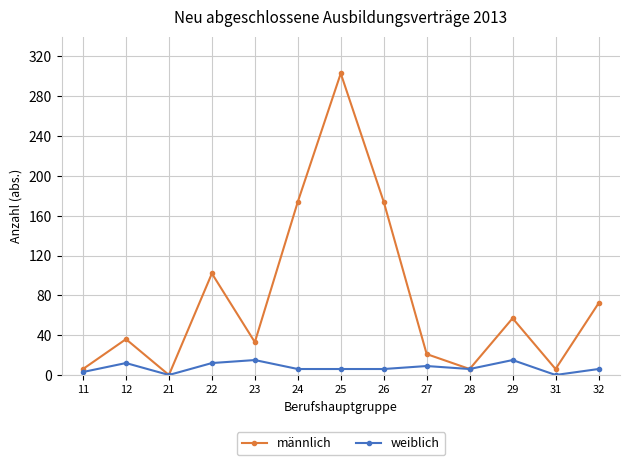

In männlich, how many points are lower than both neighbors (excluding endpoints)?

4